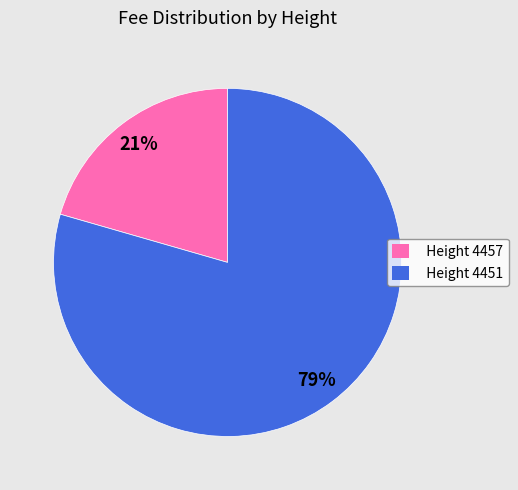

Between Height 4451 and Height 4457, which is larger?

Height 4451